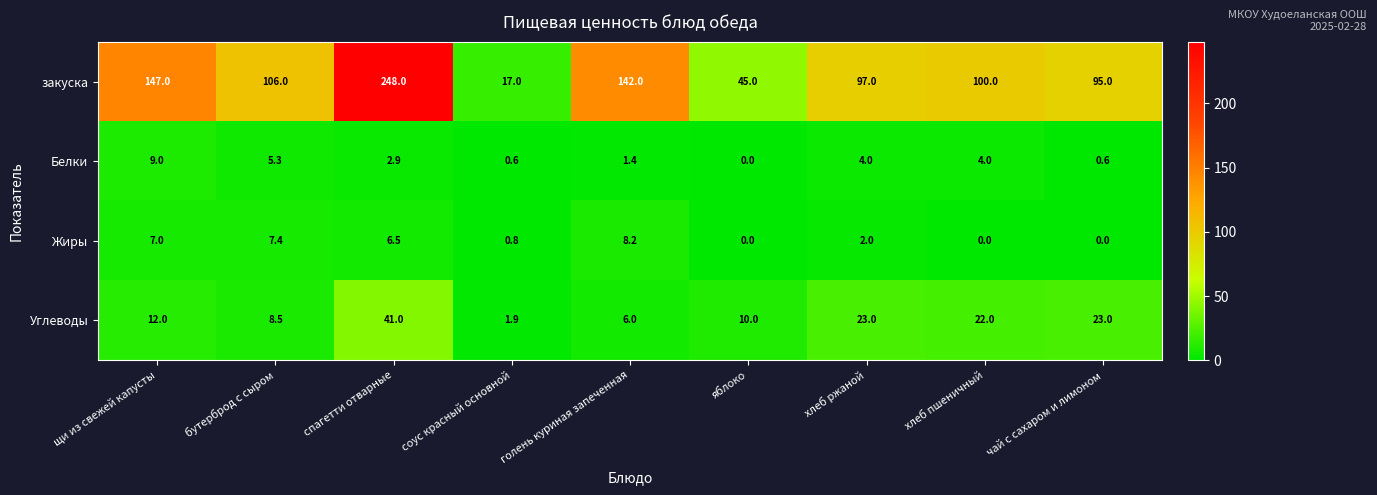

How many values in Белки are above zero?

8